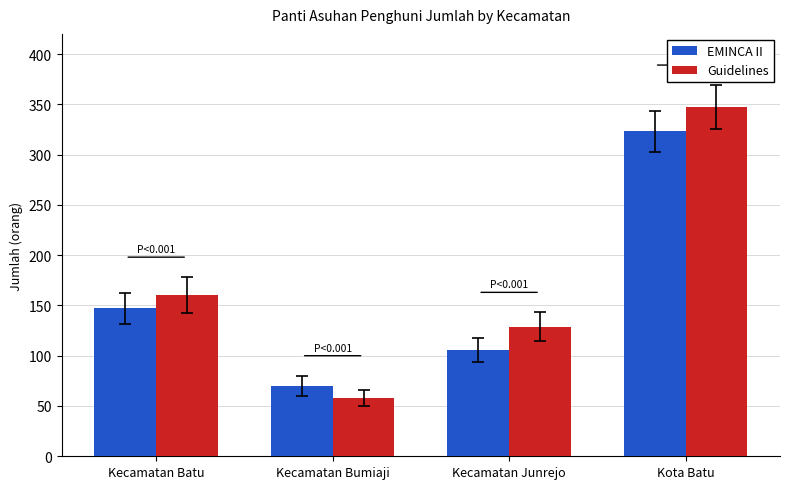

What position from the left is Kecamatan Junrejo?

3